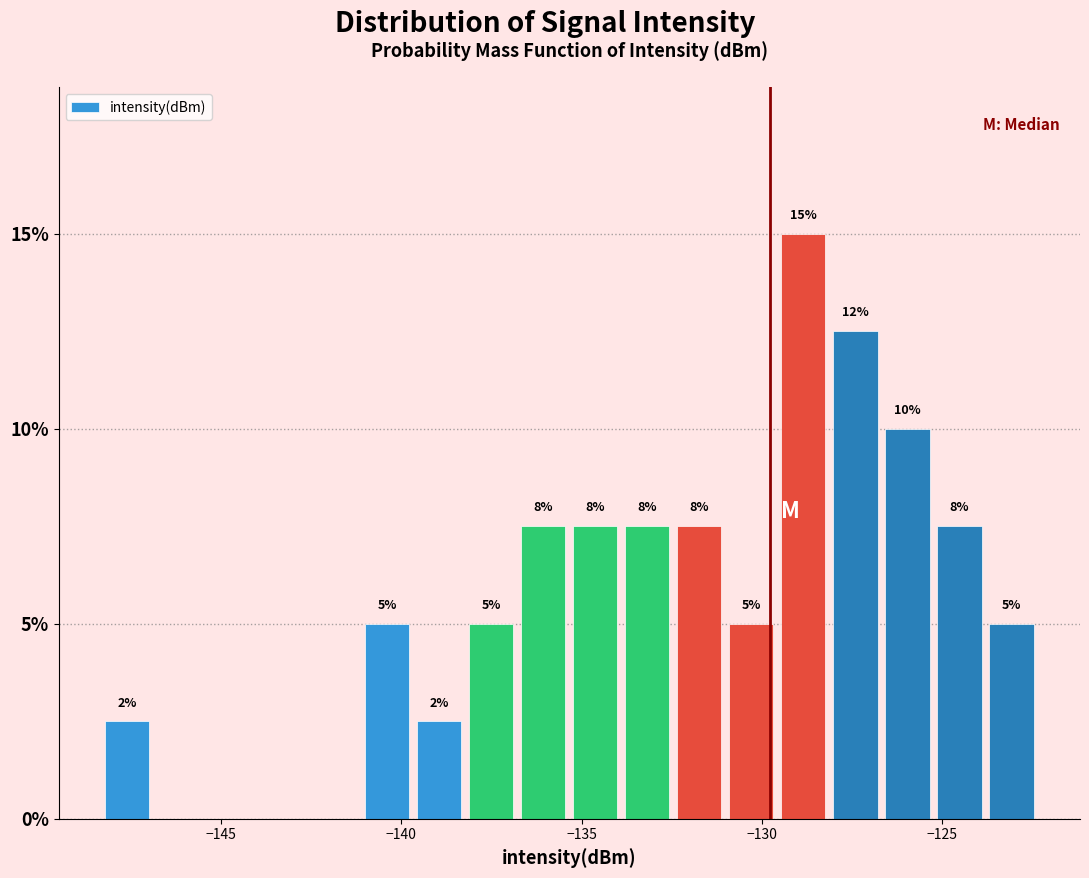

Around what value on the x-axis is the tallest bar? Give the approximate position of its centre, as read against the axis.

-129.0